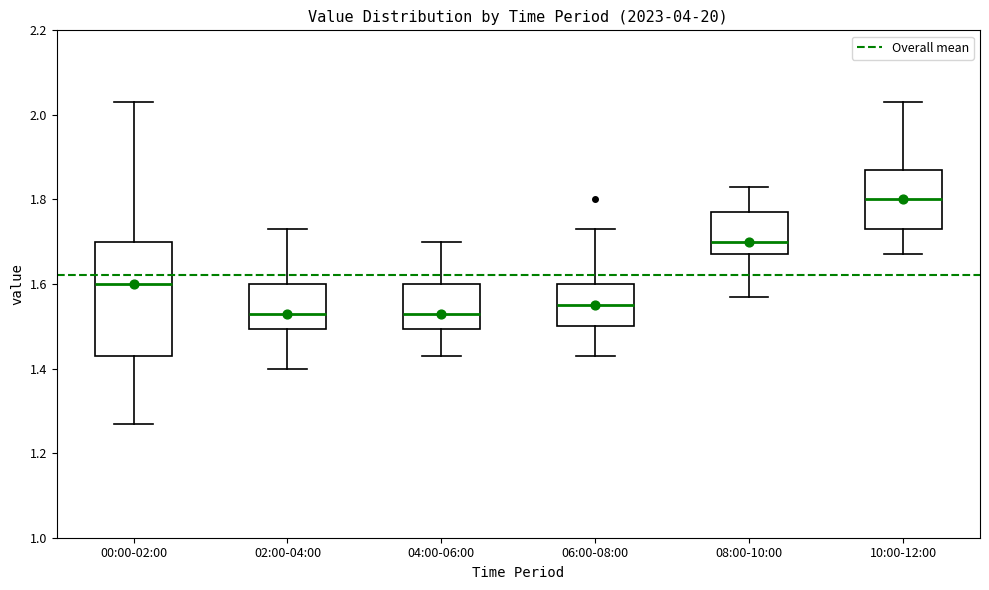

Reading left to right, transcribe this box plot: for each box, give where its median line is, the range the box spans, and where its two whiskers end, as read against the y-axis. The values are not printed on the chart, so give them approximately, as read against the axis.

00:00-02:00: median 1.60, box 1.44 to 1.70, whiskers 1.28 to 2.04
02:00-04:00: median 1.54, box 1.50 to 1.60, whiskers 1.40 to 1.74
04:00-06:00: median 1.54, box 1.50 to 1.60, whiskers 1.44 to 1.70
06:00-08:00: median 1.56, box 1.50 to 1.60, whiskers 1.44 to 1.74
08:00-10:00: median 1.70, box 1.68 to 1.78, whiskers 1.58 to 1.84
10:00-12:00: median 1.80, box 1.74 to 1.88, whiskers 1.68 to 2.04